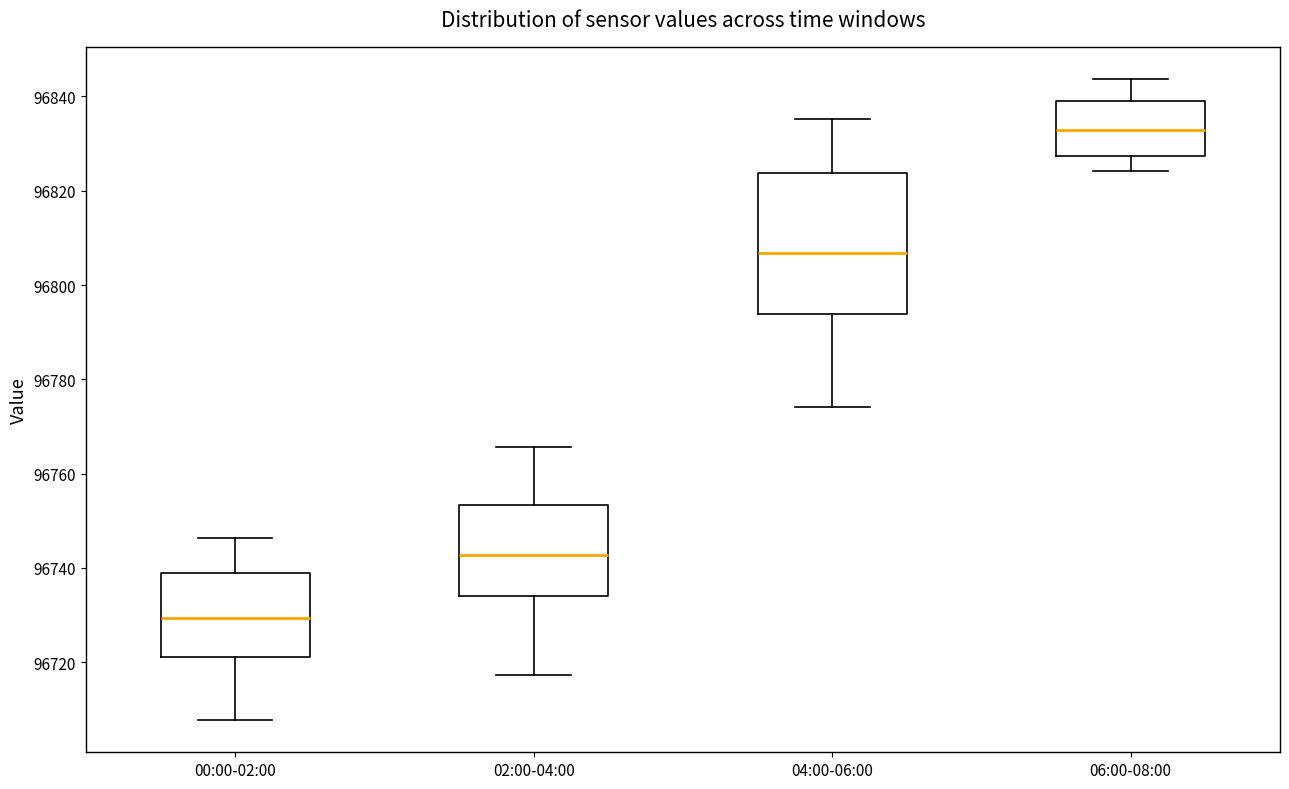

Reading left to right, transcribe this box plot: for each box, give where its median line is, the range the box spans, and where its two whiskers end, as read against the y-axis. The values are not printed on the chart, so give them approximately, as read against the axis.

00:00-02:00: median 96730, box 96722 to 96738, whiskers 96708 to 96746
02:00-04:00: median 96742, box 96734 to 96754, whiskers 96718 to 96766
04:00-06:00: median 96806, box 96794 to 96824, whiskers 96774 to 96836
06:00-08:00: median 96832, box 96828 to 96840, whiskers 96824 to 96844